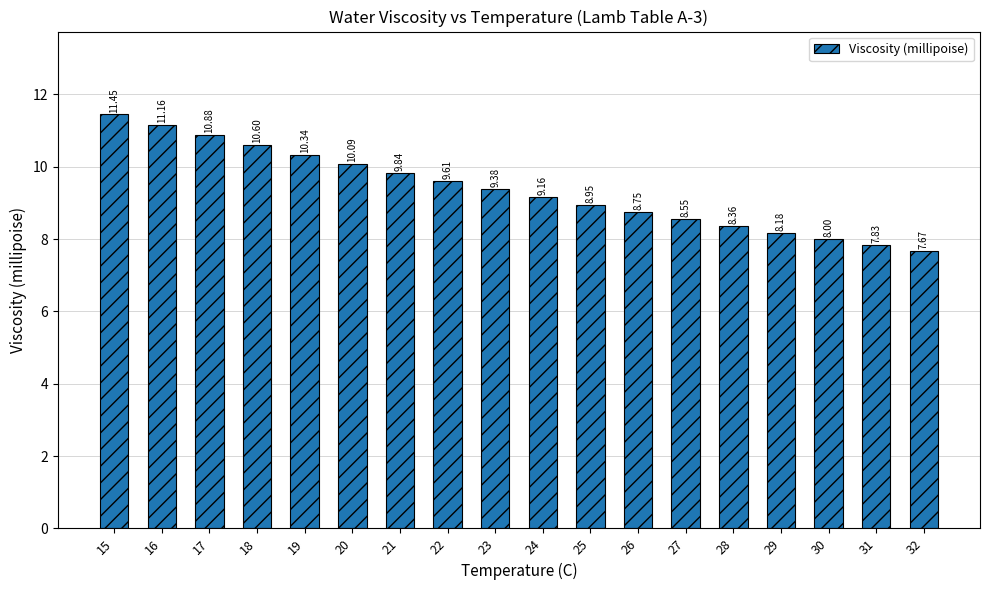

List the labels in order of value, largest first.

15, 16, 17, 18, 19, 20, 21, 22, 23, 24, 25, 26, 27, 28, 29, 30, 31, 32